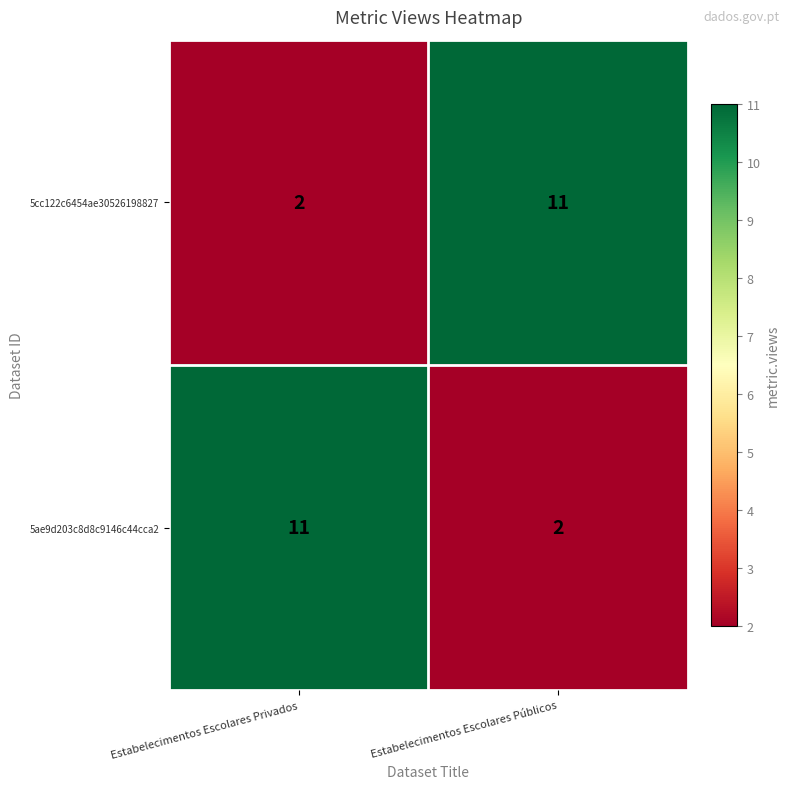

What is the total value across all series at Estabelecimentos Escolares Privados?

13